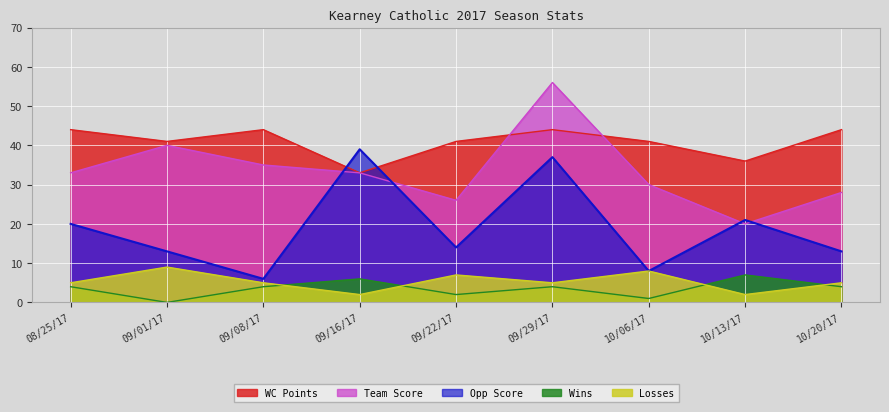

What is the difference between the maximum and minimum values in the Opp Score series?

33